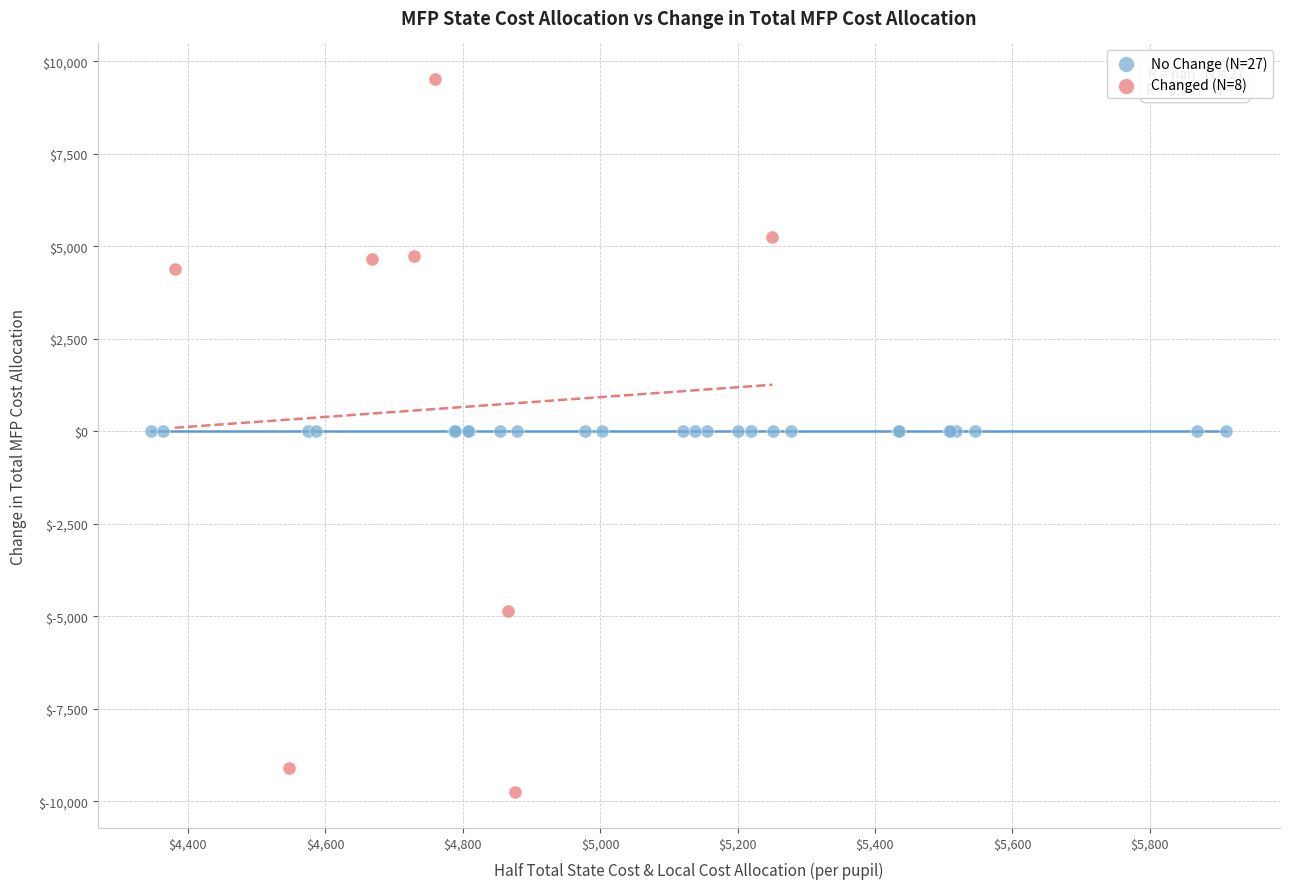

What are all the series names shown in the legend?

No Change (N=27), Changed (N=8)